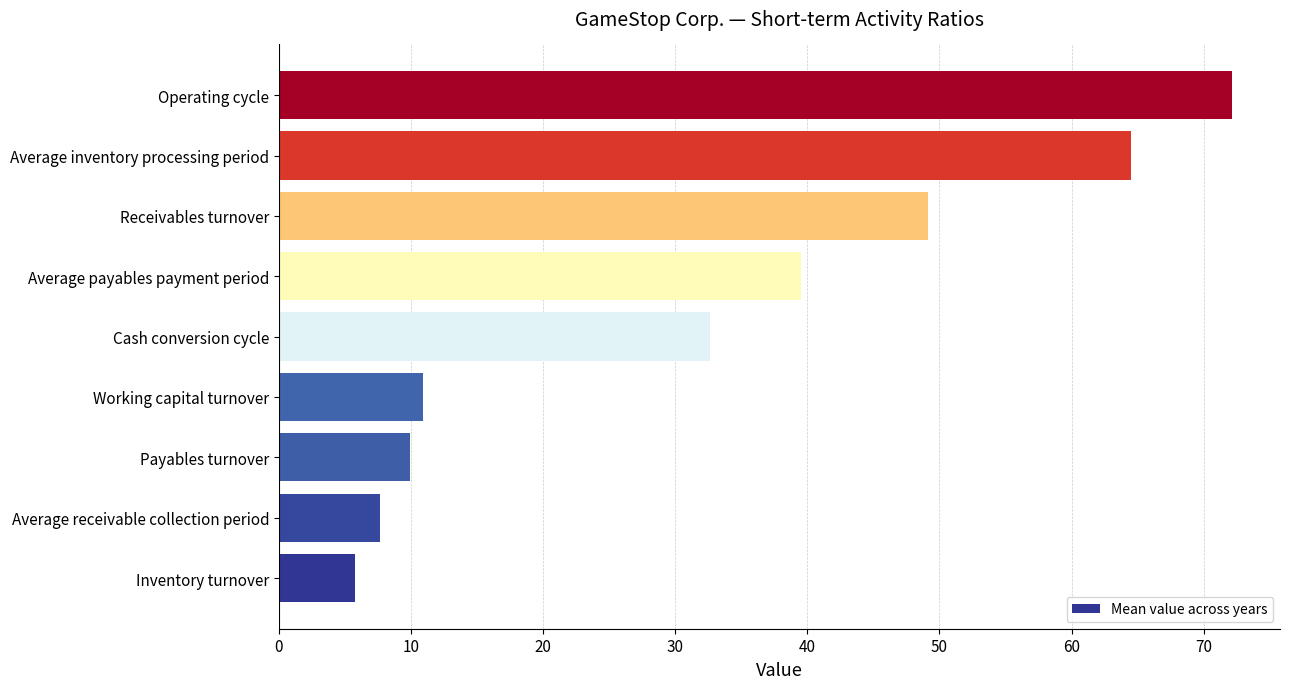

The chart shows a value of 9.9 at Payables turnover. True or false?

True